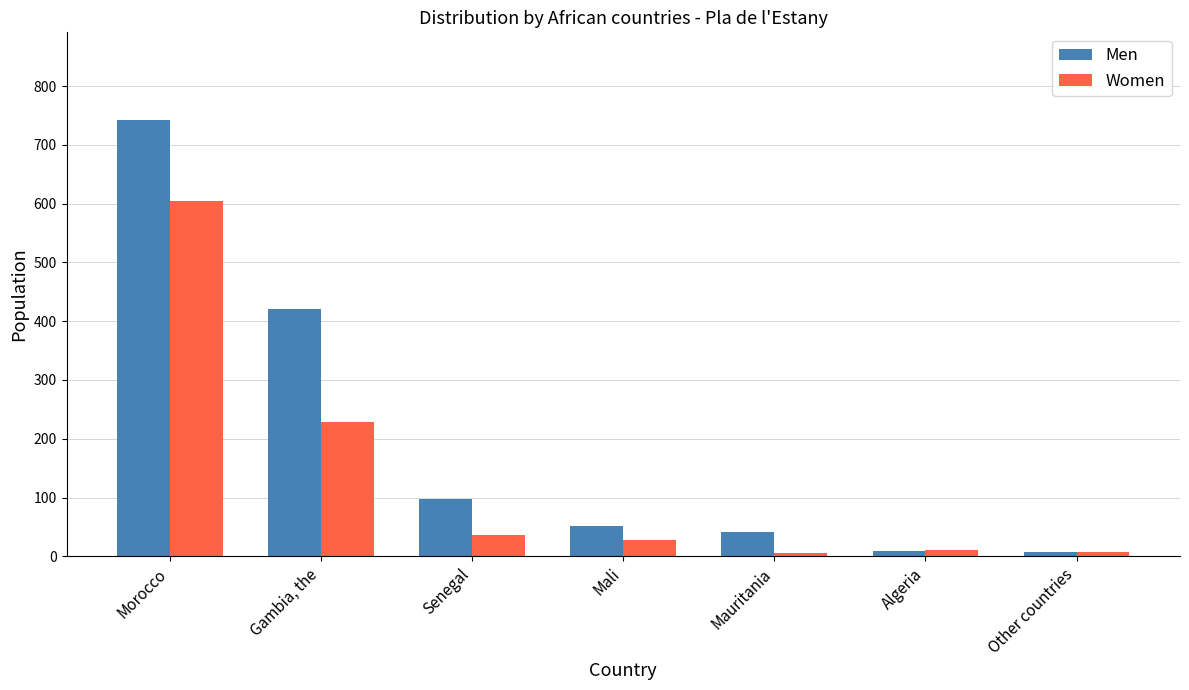

What is the label of the 7th bar from the right?

Morocco